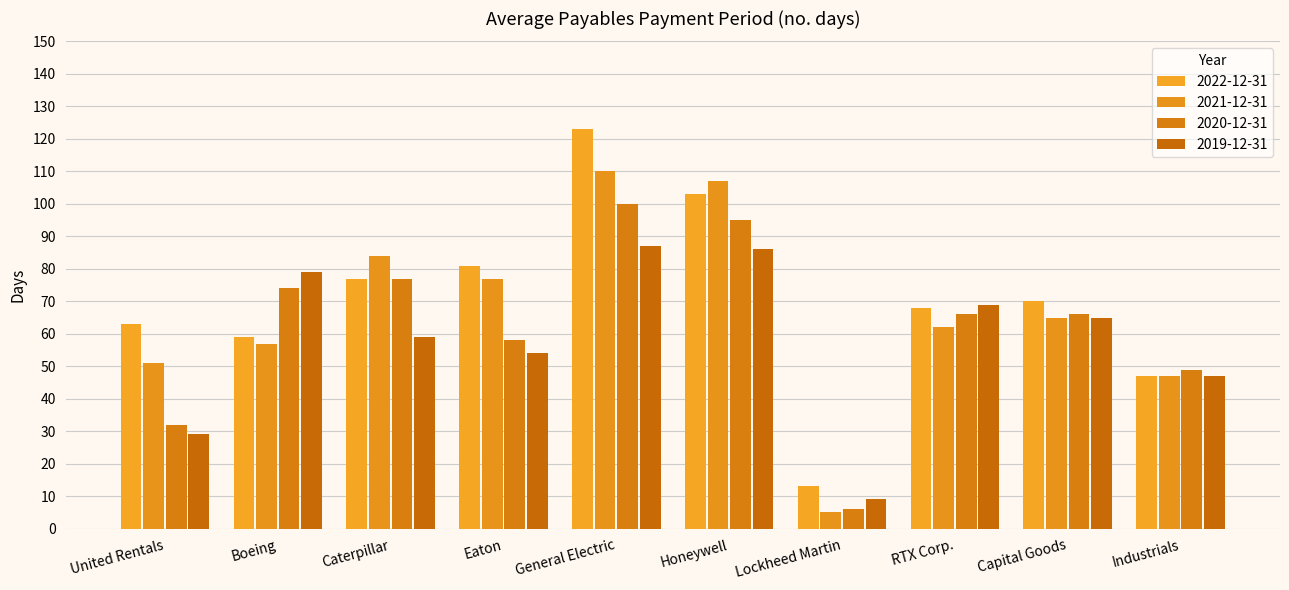

At which label does 2021-12-31 first exceed 65?

Caterpillar